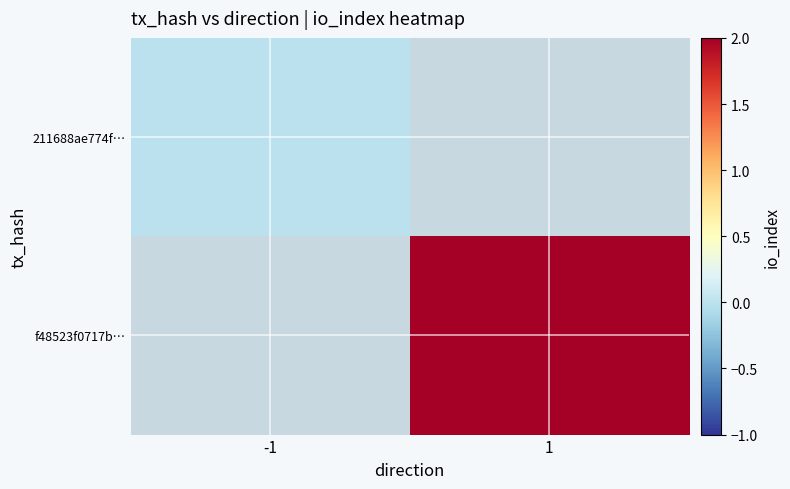

What is the maximum value shown in the chart?

2.0